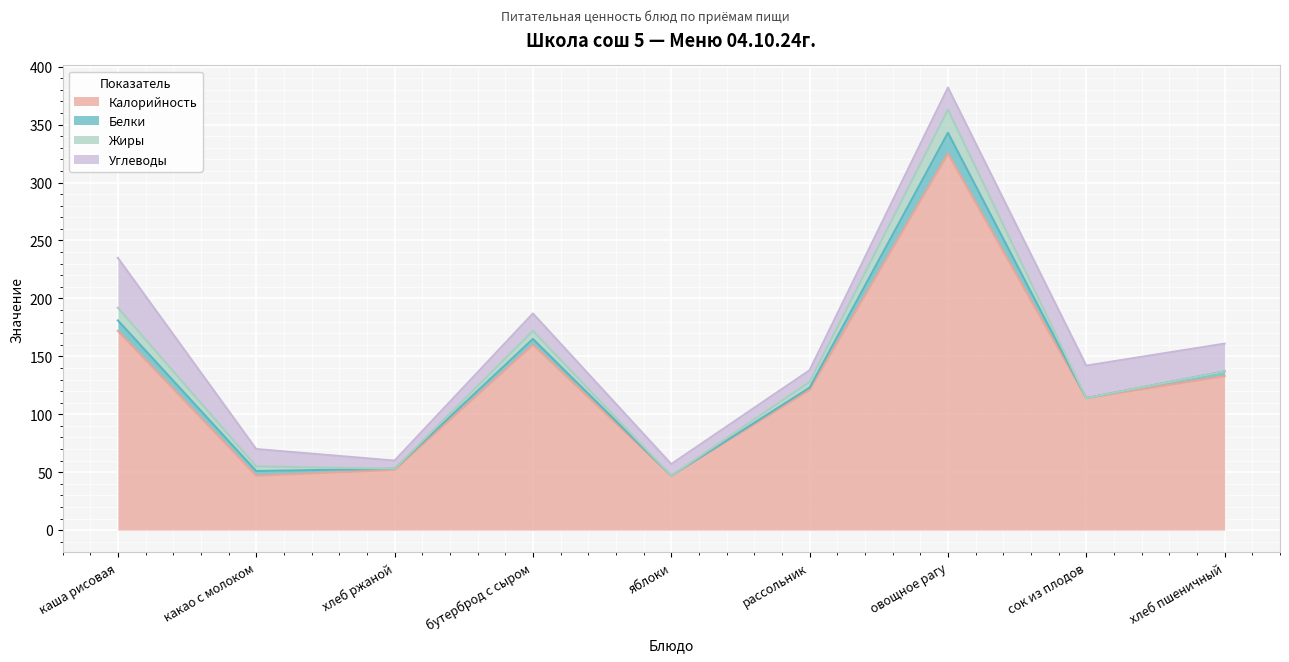

Reading left to right, transcribe all the data shown in this chart.

Калорийность: каша рисовая=172	какао с молоком=47	хлеб ржаной=52	бутерброд с сыром=160	яблоки=47	рассольник=121	овощное рагу=325	сок из плодов=114	хлеб пшеничный=133
Белки: каша рисовая=9	какао с молоком=4	хлеб ржаной=1	бутерброд с сыром=5	яблоки=0	рассольник=2	овощное рагу=18	сок из плодов=0	хлеб пшеничный=4
Жиры: каша рисовая=11	какао с молоком=4	хлеб ржаной=0	бутерброд с сыром=7	яблоки=0	рассольник=5	овощное рагу=20	сок из плодов=0	хлеб пшеничный=0
Углеводы: каша рисовая=43	какао с молоком=15	хлеб ржаной=7	бутерброд с сыром=15	яблоки=10	рассольник=10	овощное рагу=19	сок из плодов=28	хлеб пшеничный=24